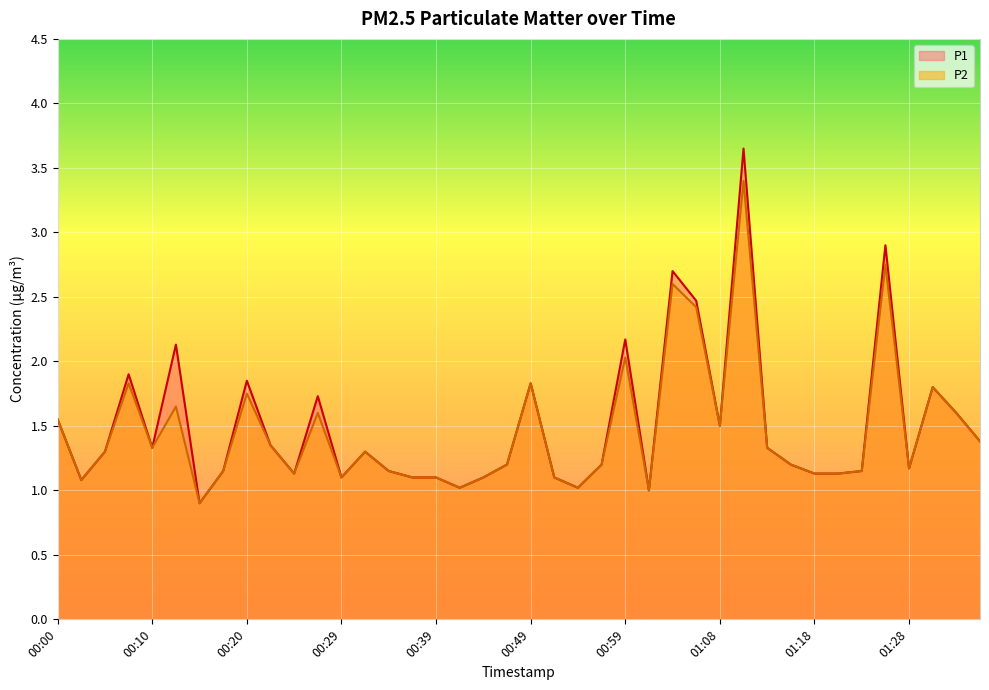

Between 00:10 and 01:26, which series saw the biggest shift?

P1